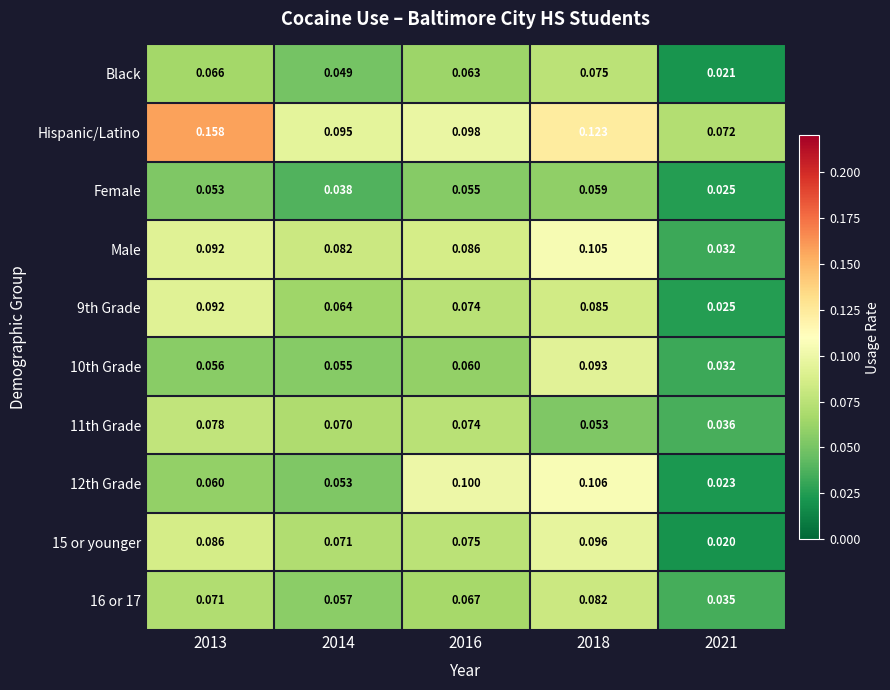

Which series has the largest range (max minus min)?

Hispanic/Latino